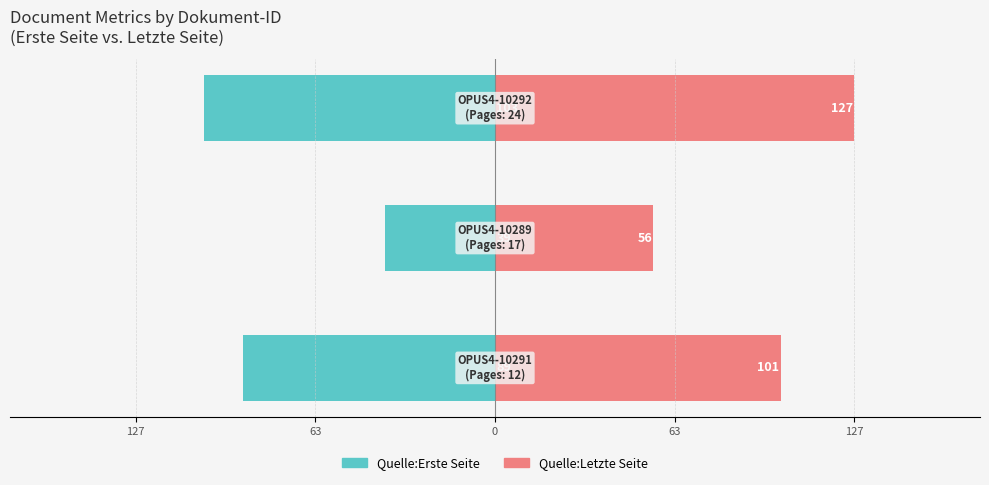

What is the sum of all Quelle:Letzte Seite values?

284